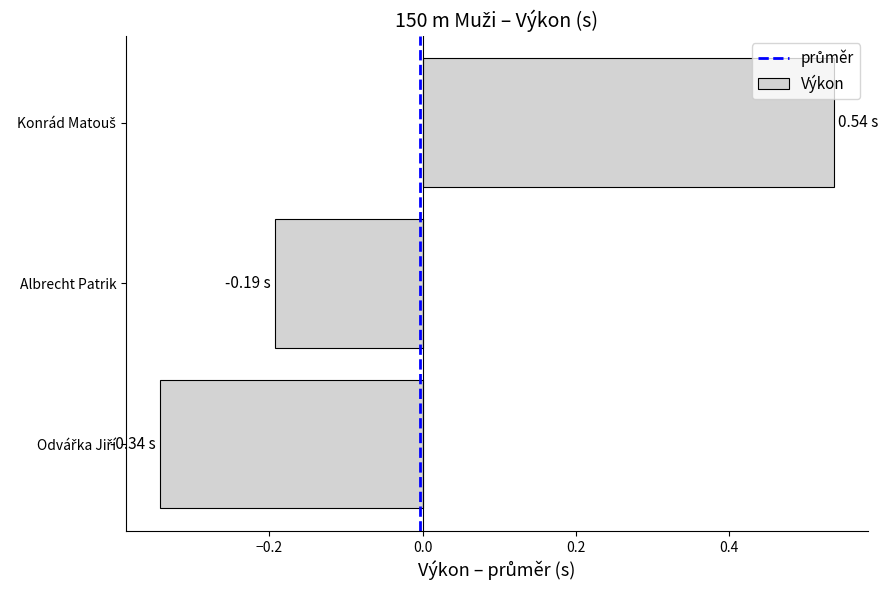

Where is the data nearest to the value 0?

Albrecht Patrik